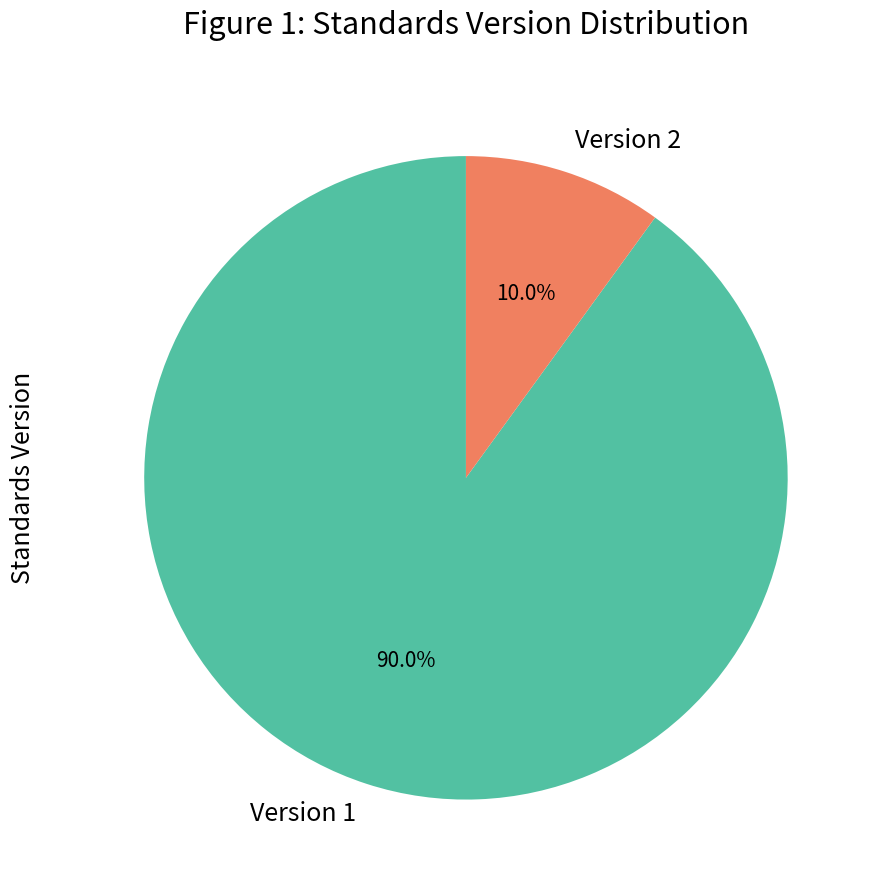

How many slices are in this pie chart?

2